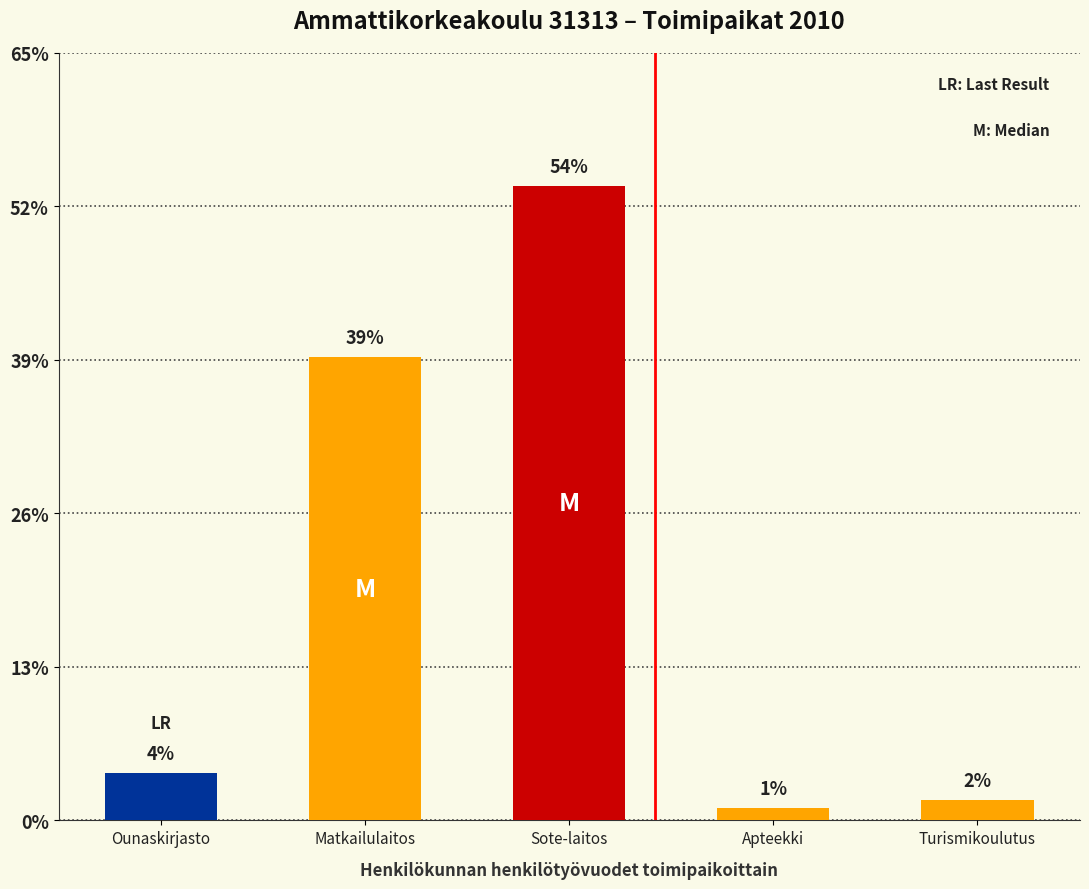

At which category does the chart reach its minimum across all series?

Apteekki